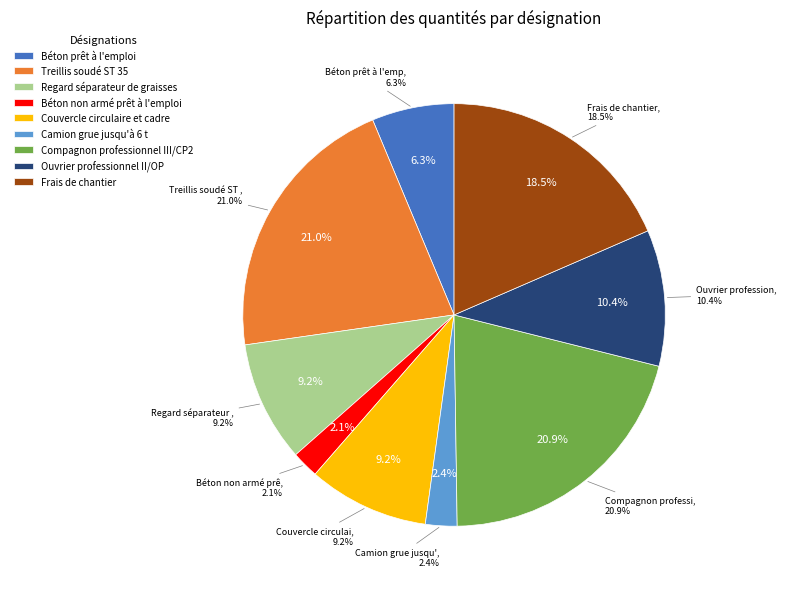

What is the smallest slice in the pie chart?

Béton non armé prêt à l'emploi